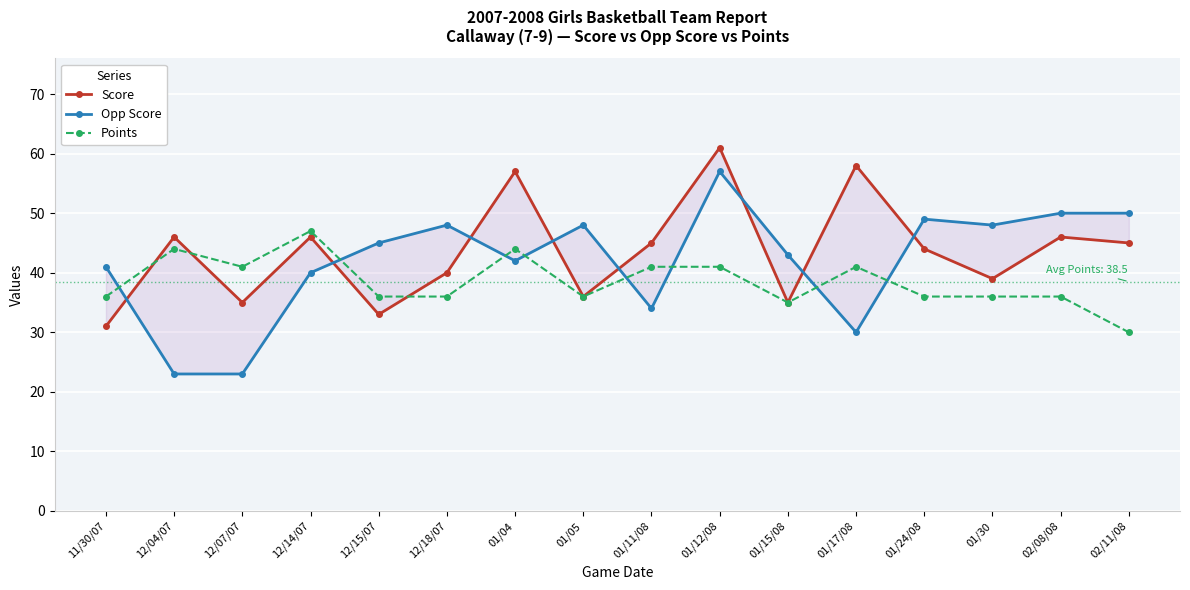

True or false: Points has more than 0 points higher than both neighbors.

True